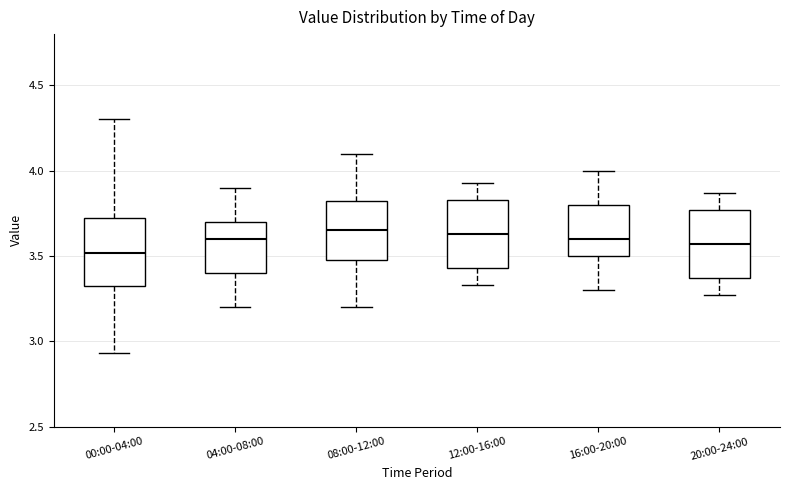

Reading left to right, transcribe this box plot: for each box, give where its median line is, the range the box spans, and where its two whiskers end, as read against the y-axis. The values are not printed on the chart, so give them approximately, as read against the axis.

00:00-04:00: median 3.50, box 3.30 to 3.75, whiskers 2.95 to 4.30
04:00-08:00: median 3.60, box 3.40 to 3.70, whiskers 3.20 to 3.90
08:00-12:00: median 3.65, box 3.50 to 3.85, whiskers 3.20 to 4.10
12:00-16:00: median 3.65, box 3.45 to 3.85, whiskers 3.35 to 3.95
16:00-20:00: median 3.60, box 3.50 to 3.80, whiskers 3.30 to 4.00
20:00-24:00: median 3.55, box 3.35 to 3.75, whiskers 3.25 to 3.85